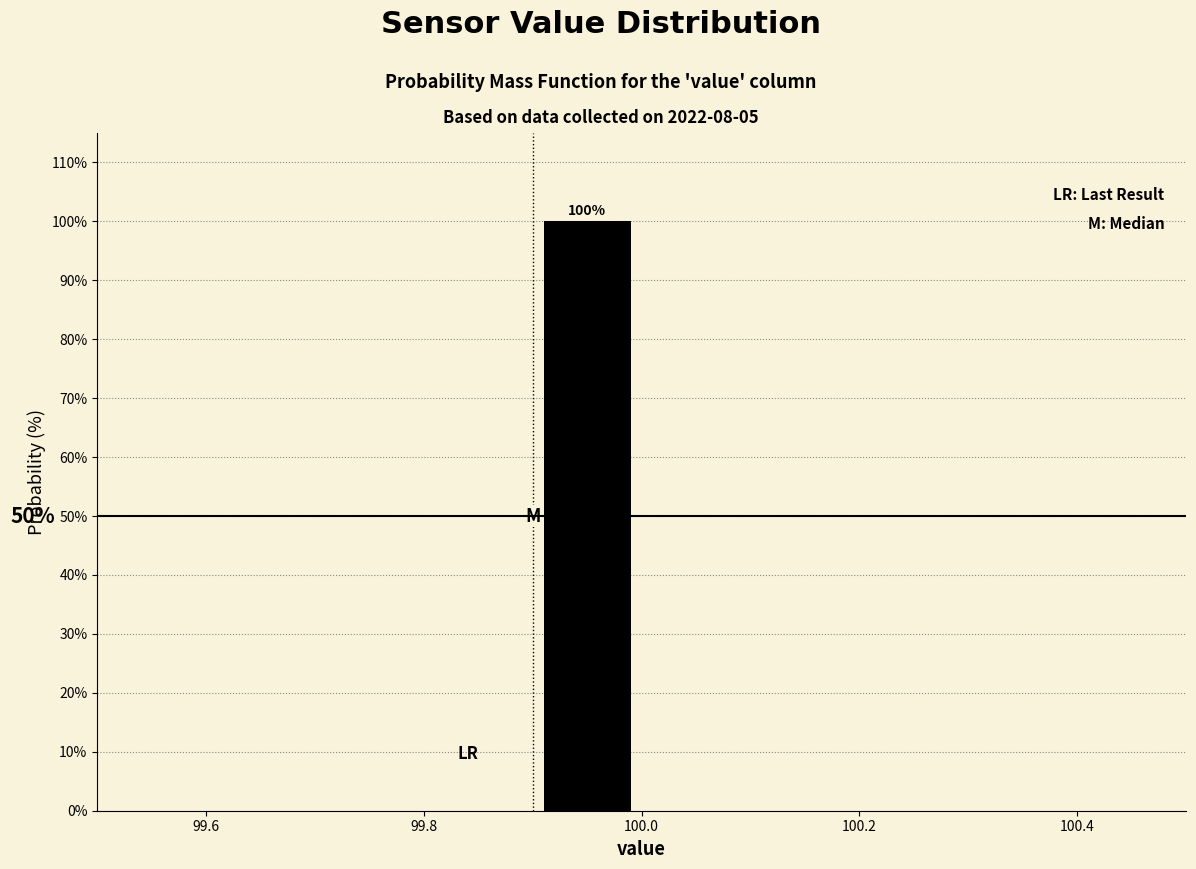

Which range on the x-axis has the tallest bar?

99.9 to 100.0